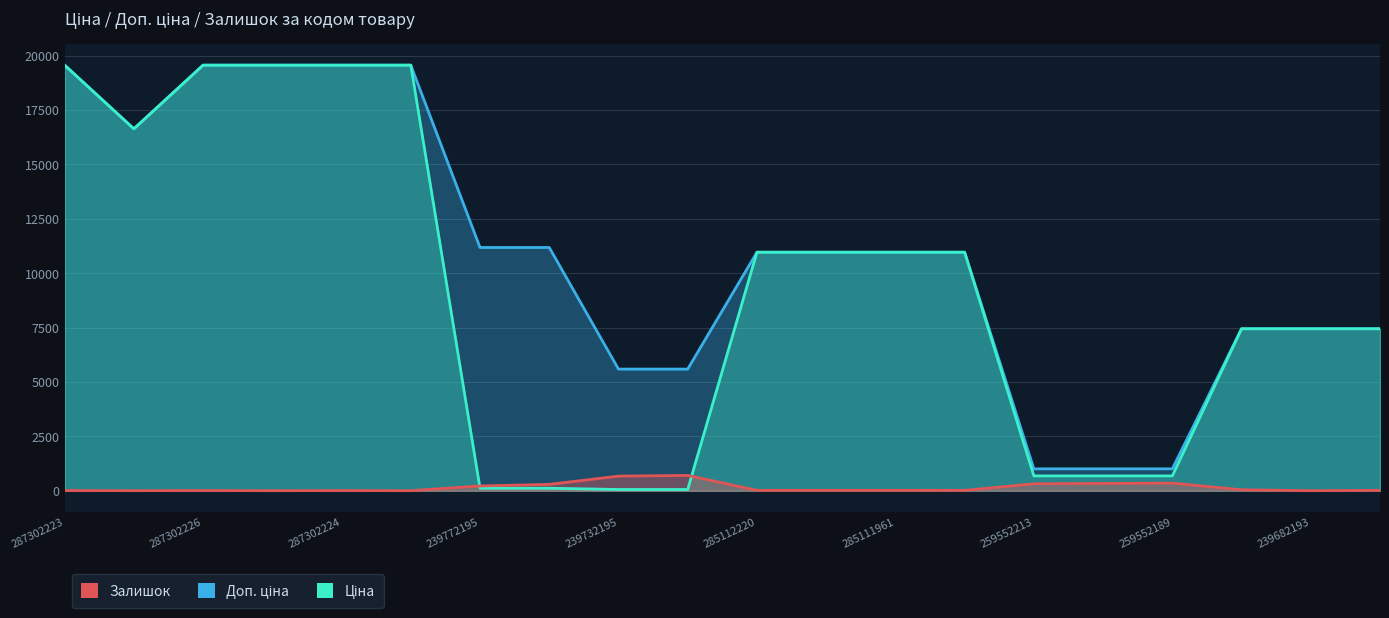

How many times do Ціна and Залишок cross each other?

2